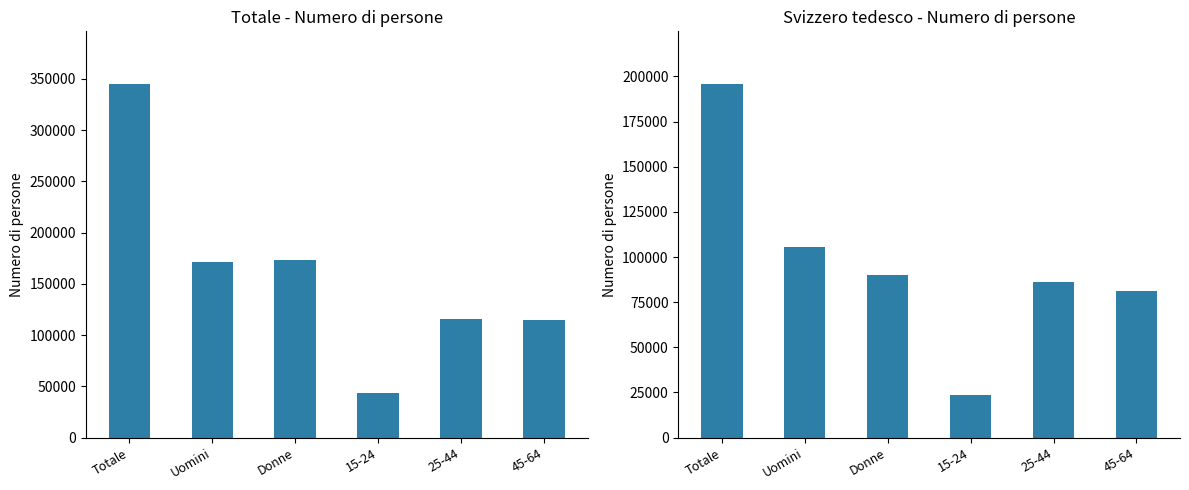

True or false: Totale has a value of 191442.9 at 45-64.

False